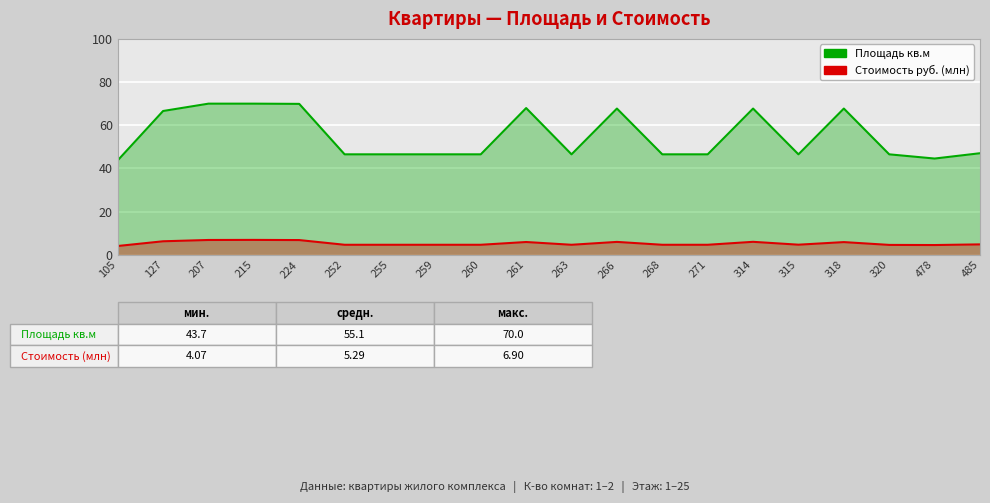

What is the total value across all series at 266?

73.7